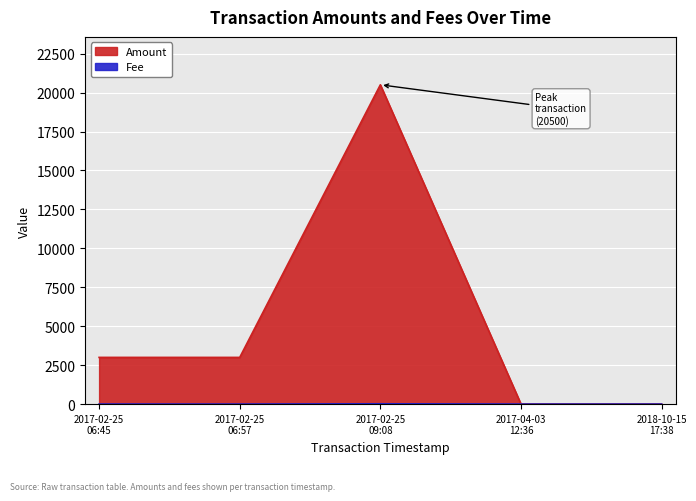

What is the approximate value of Fee at 2017-04-03 12:36?

1.0